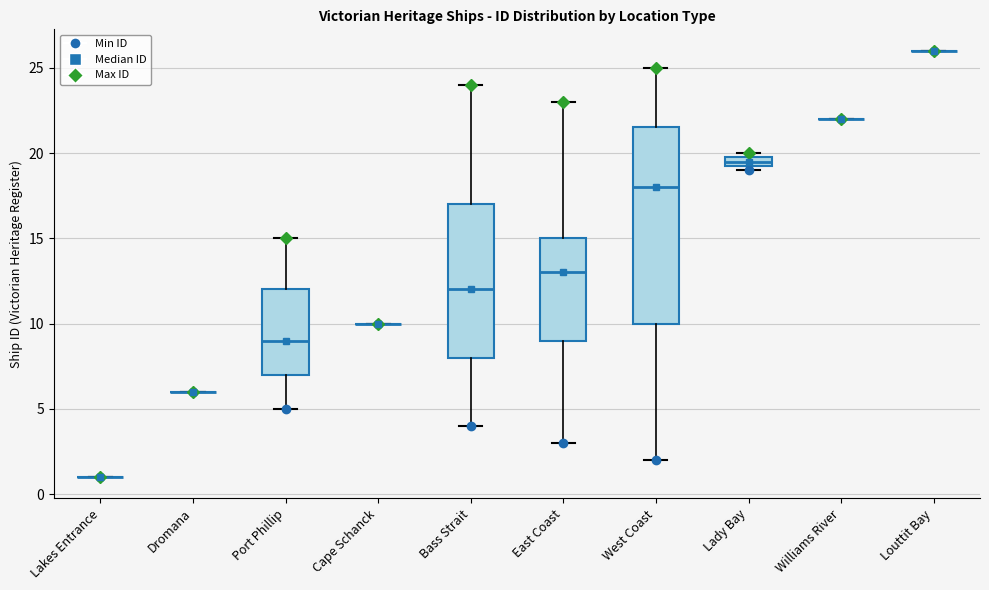

Comparing the boxes themselves (not the whiskers), which one is the tallest?

West Coast